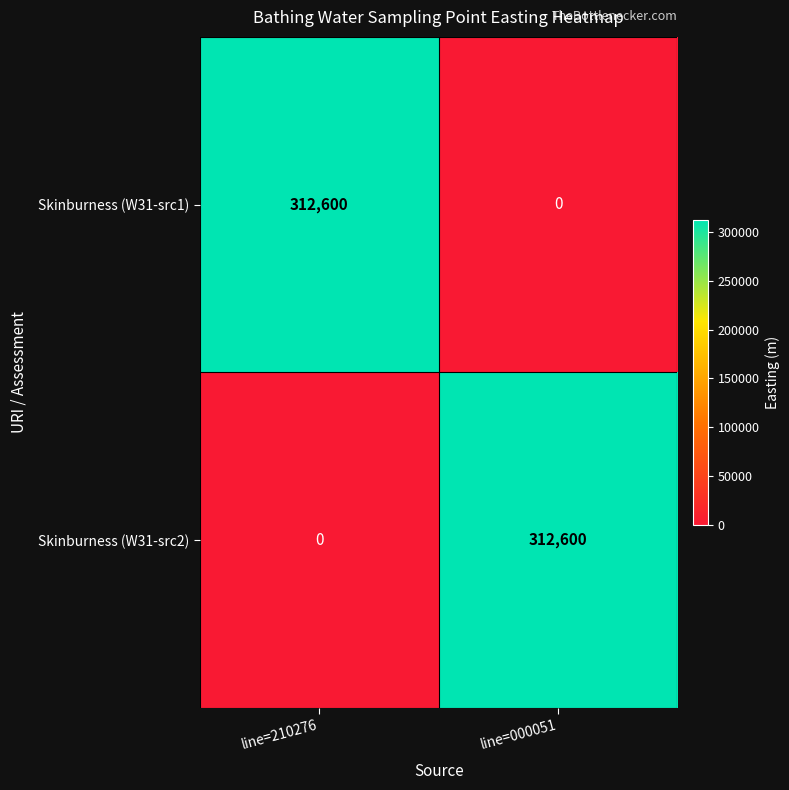

What is the difference between the Skinburness (W31-src1) values at line=210276 and line=000051?

312600